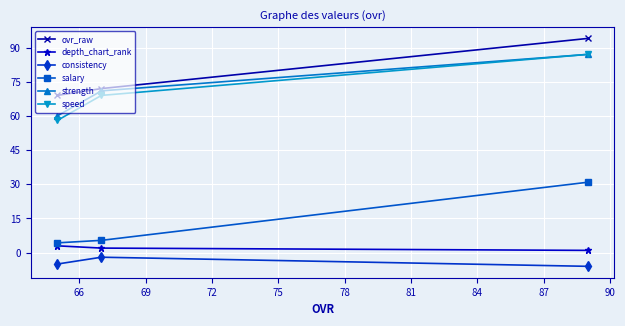

List the series in order of their peak value, highest first.

ovr_raw, strength, speed, salary, depth_chart_rank, consistency